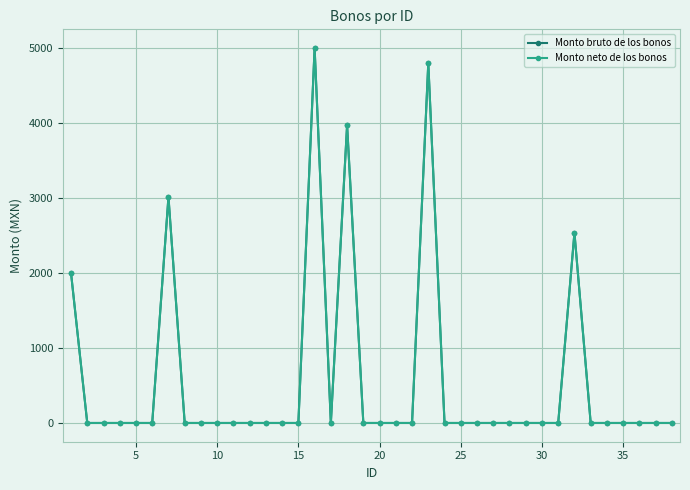

At which label does Monto bruto de los bonos reach its minimum?

5